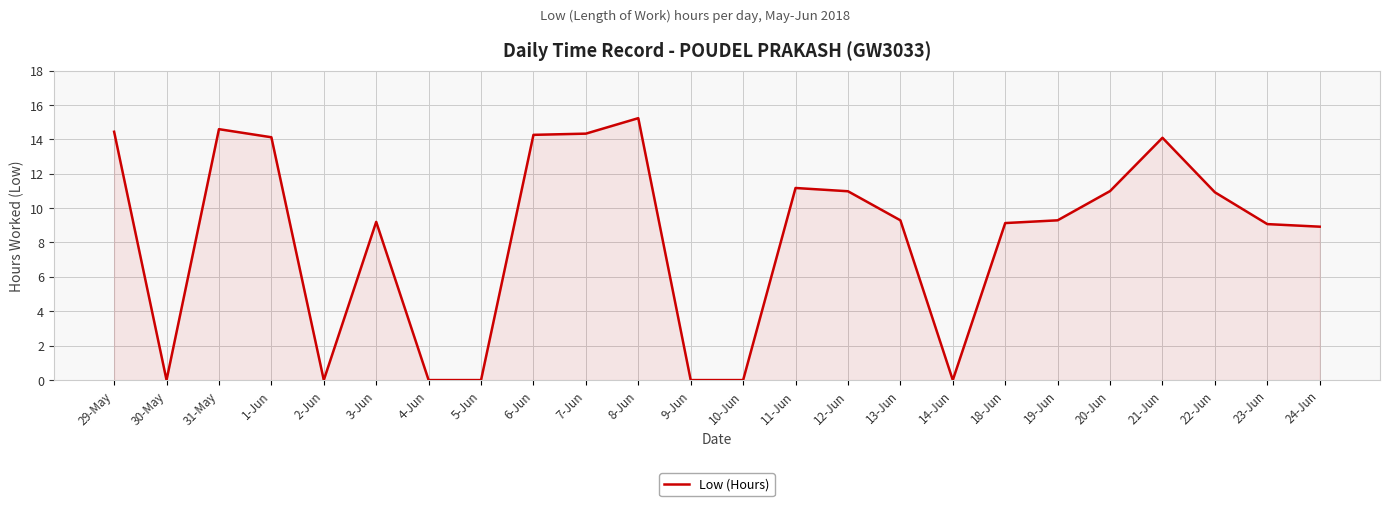

The chart shows a value of 3.2 at 29-May. True or false?

False